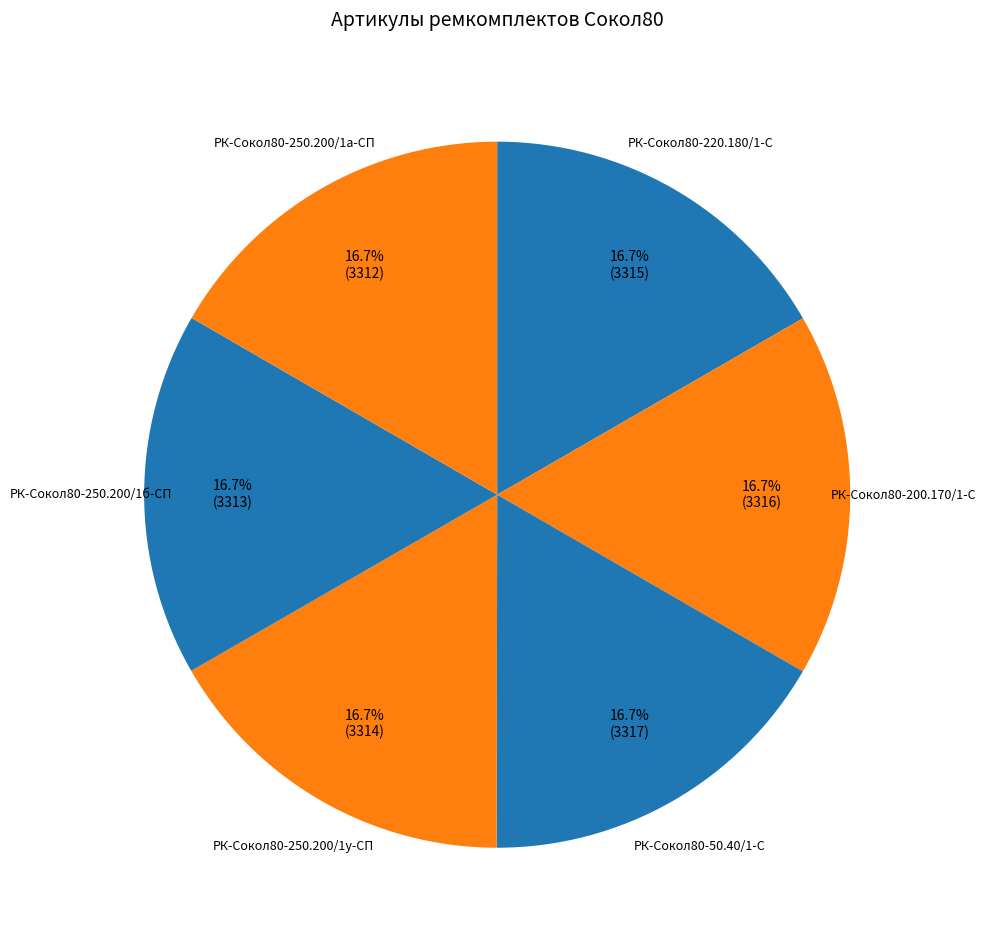

How many slices are in this pie chart?

6